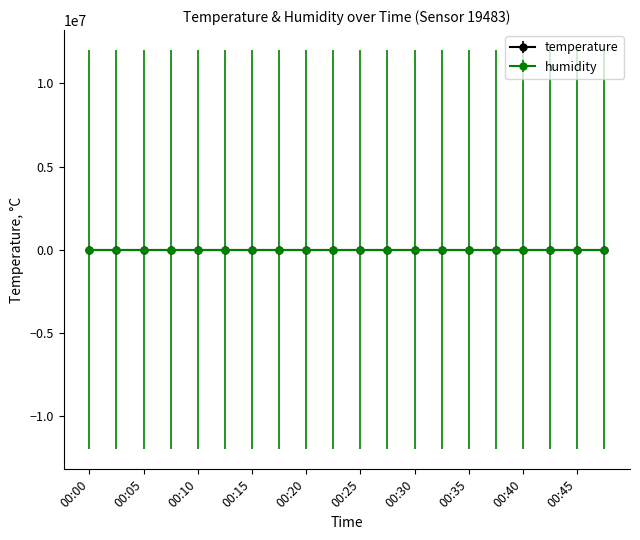

Which series has the widest spread of values?

temperature